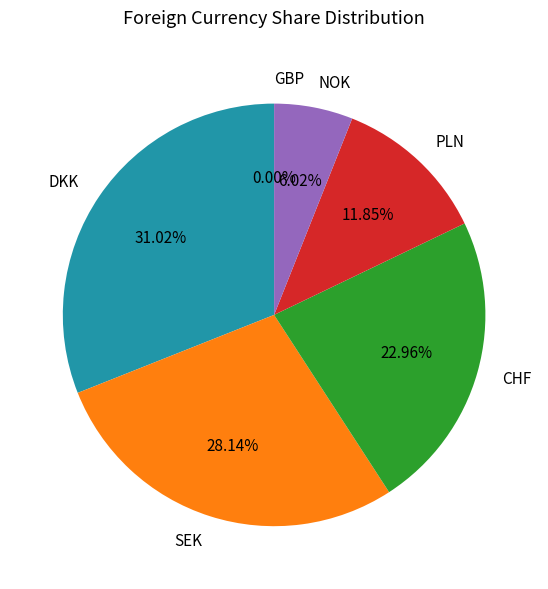

What percentage is the PLN slice, to the nearest percent?

12%